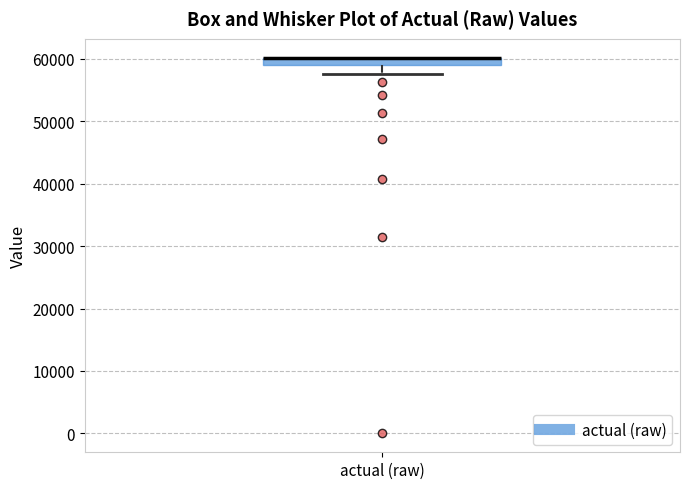

Where does the lower whisker of the box for actual (raw) end on the y-axis? The values are not printed on the chart, so give them approximately, as read against the axis.

58000